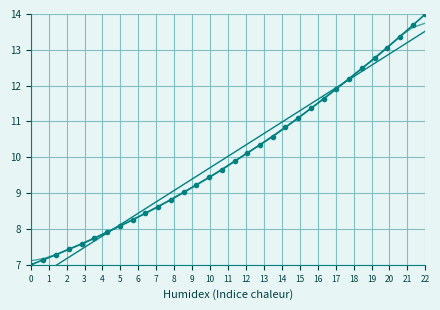

True or false: Smoothed has more than 0 points higher than both neighbors.

False